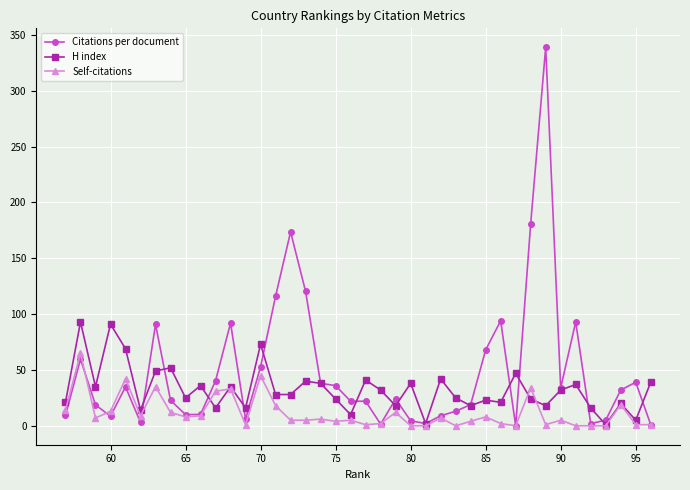

List the series in order of their peak value, highest first.

Citations per document, H index, Self-citations